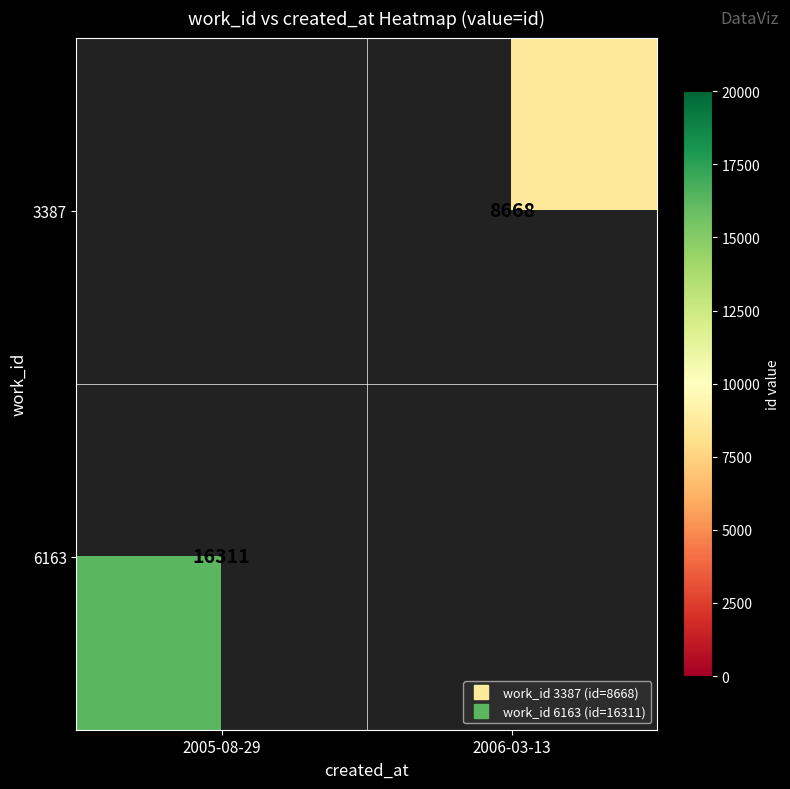

At which label does 3387 reach its minimum?

2005-08-29